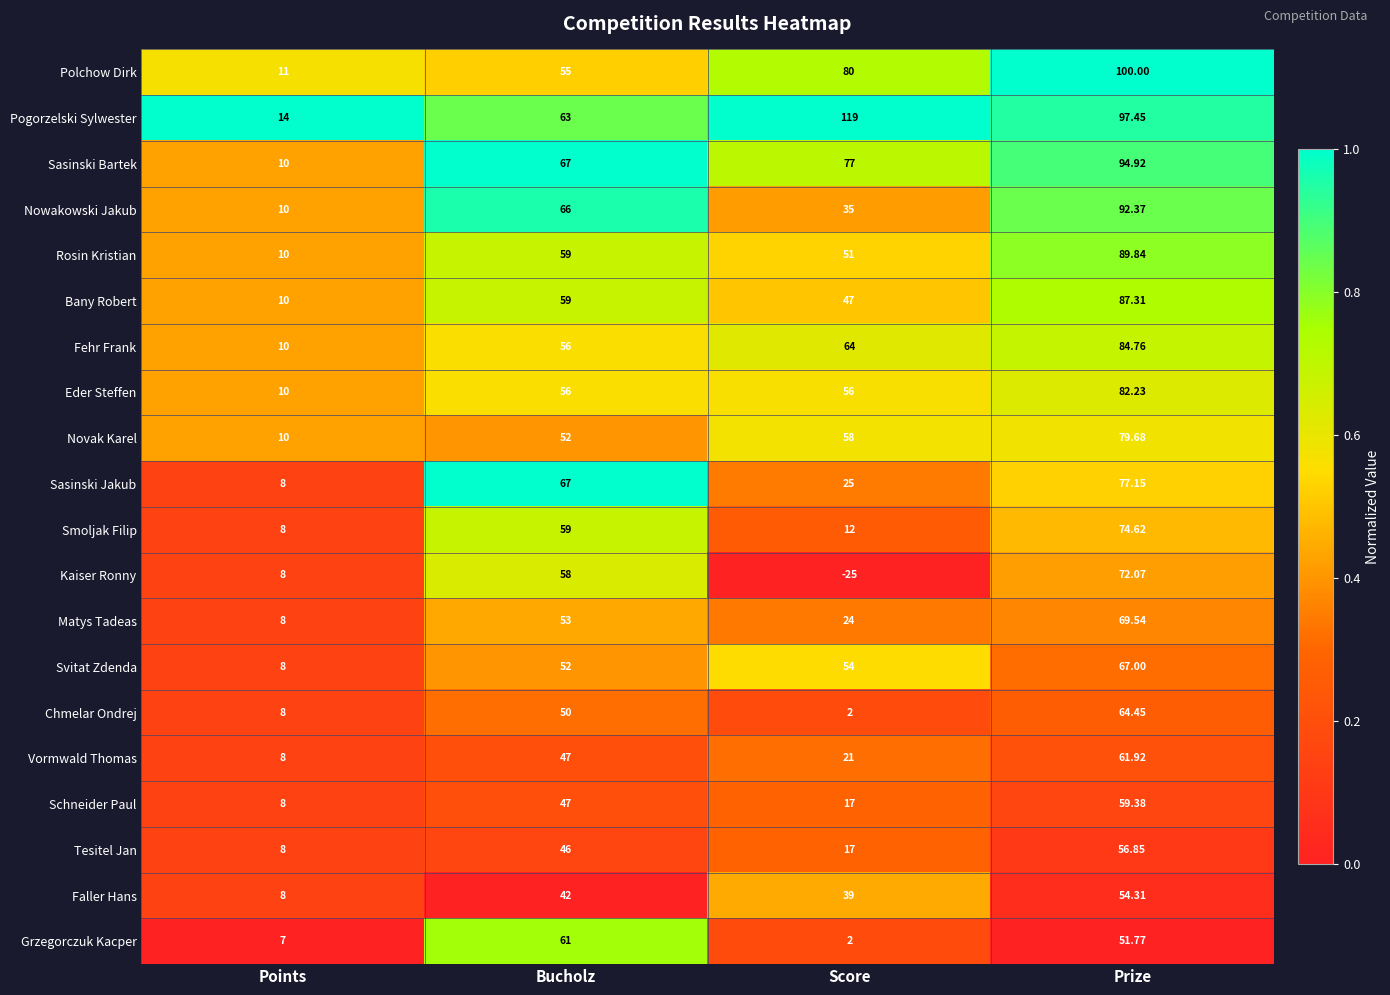

Count the number of categories in the chart.

4